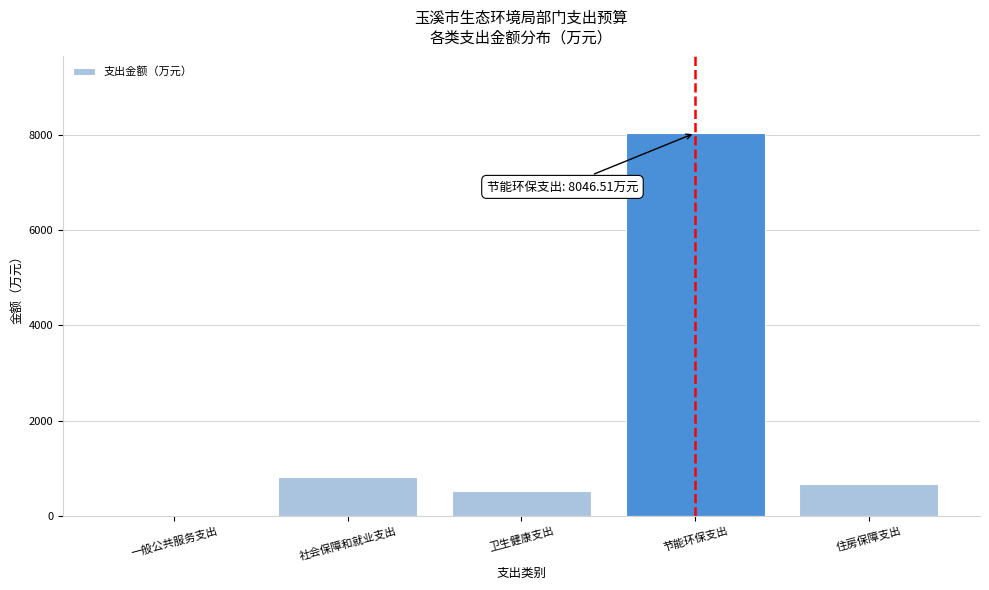

Reading left to right, transcribe all the data shown in this chart.

一般公共服务支出=12.0	社会保障和就业支出=814.9	卫生健康支出=522.9	节能环保支出=8046.5	住房保障支出=662.8